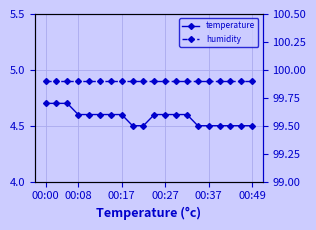

What is the sum of the humidity values at 12 and 00:37?

199.8